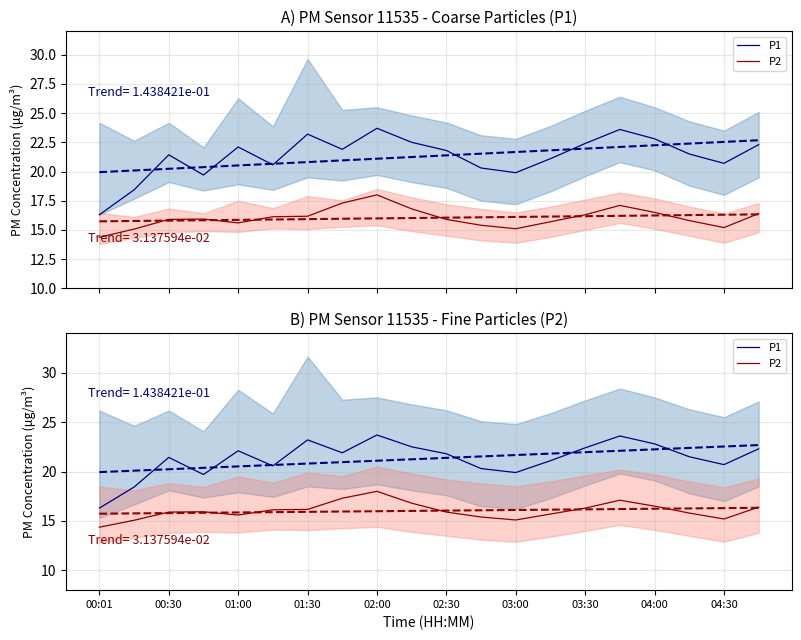

How many lines are shown in the chart?

2